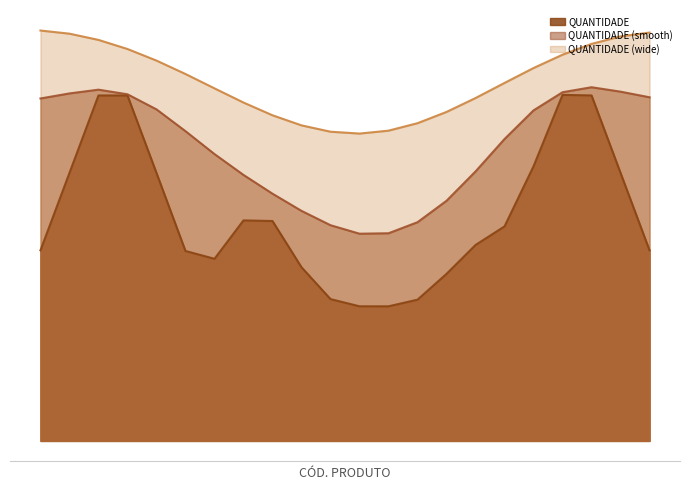

How many values are between 1 and 2?

18